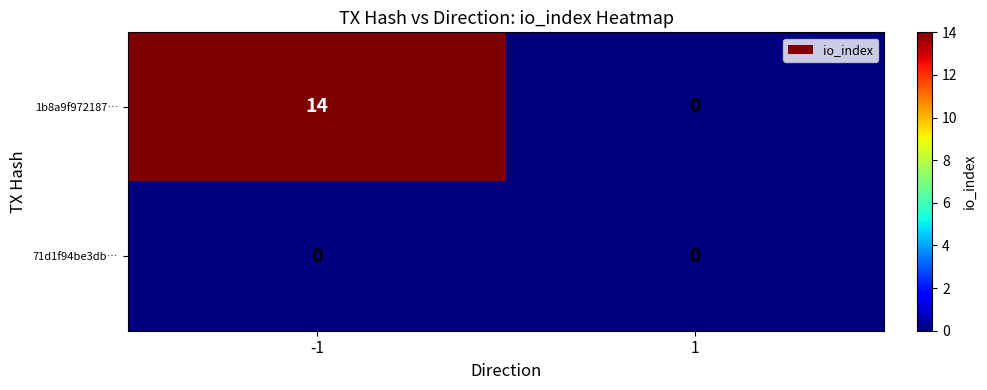

How many series are shown in this chart?

2